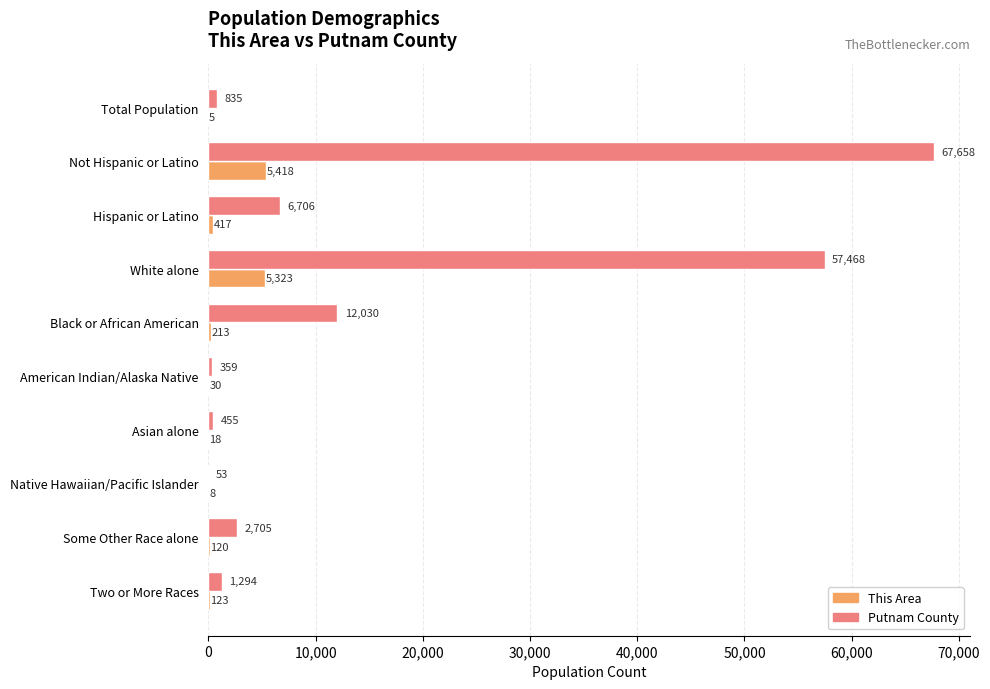

The value of Putnam County at White alone is 57468. True or false?

True